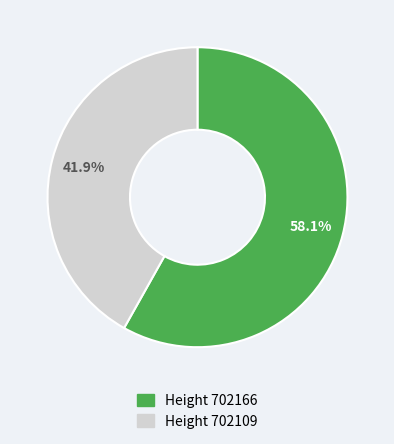

Is there any slice that represents more than half of the pie?

Yes